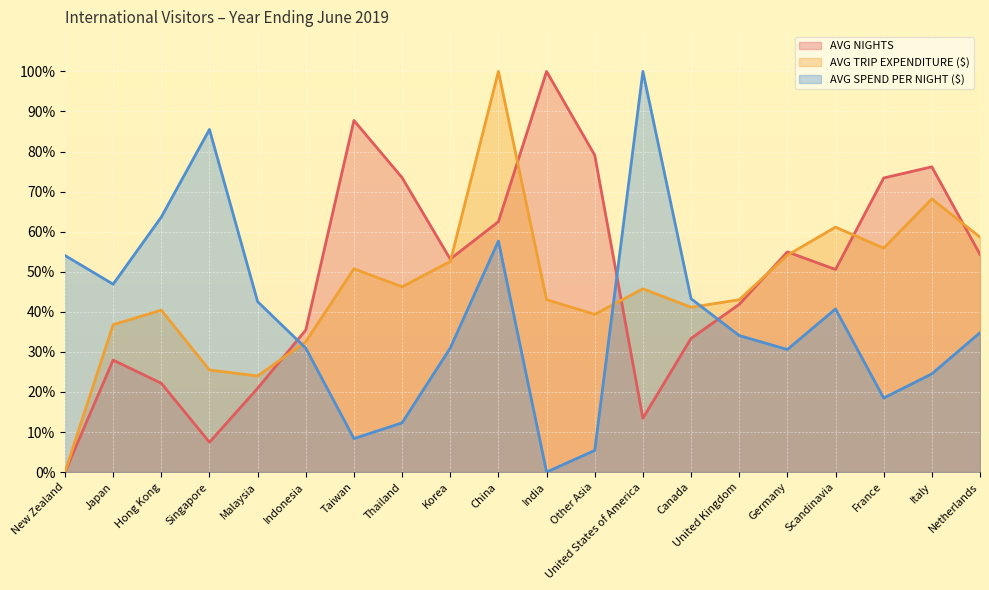

What is the sum of all AVG SPEND PER NIGHT ($) values?

764.7